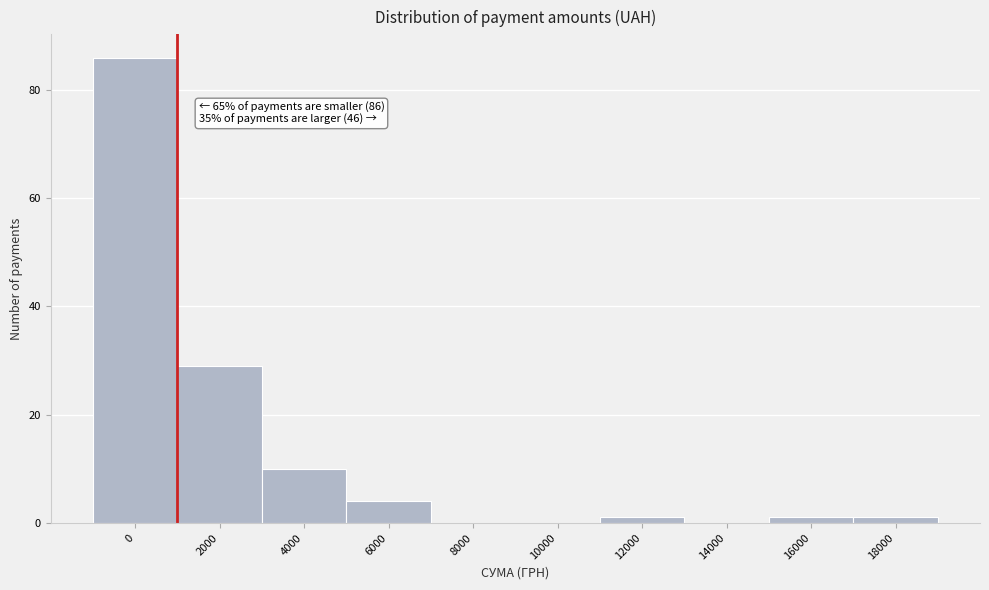

Reading left to right, what are all the values shown in this chart?

0=86	2000=29	4000=10	6000=4	8000=0	10000=0	12000=1	14000=0	16000=1	18000=1